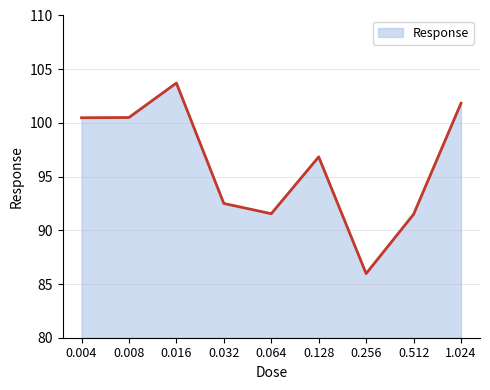

Count the number of values greater than 96.

5